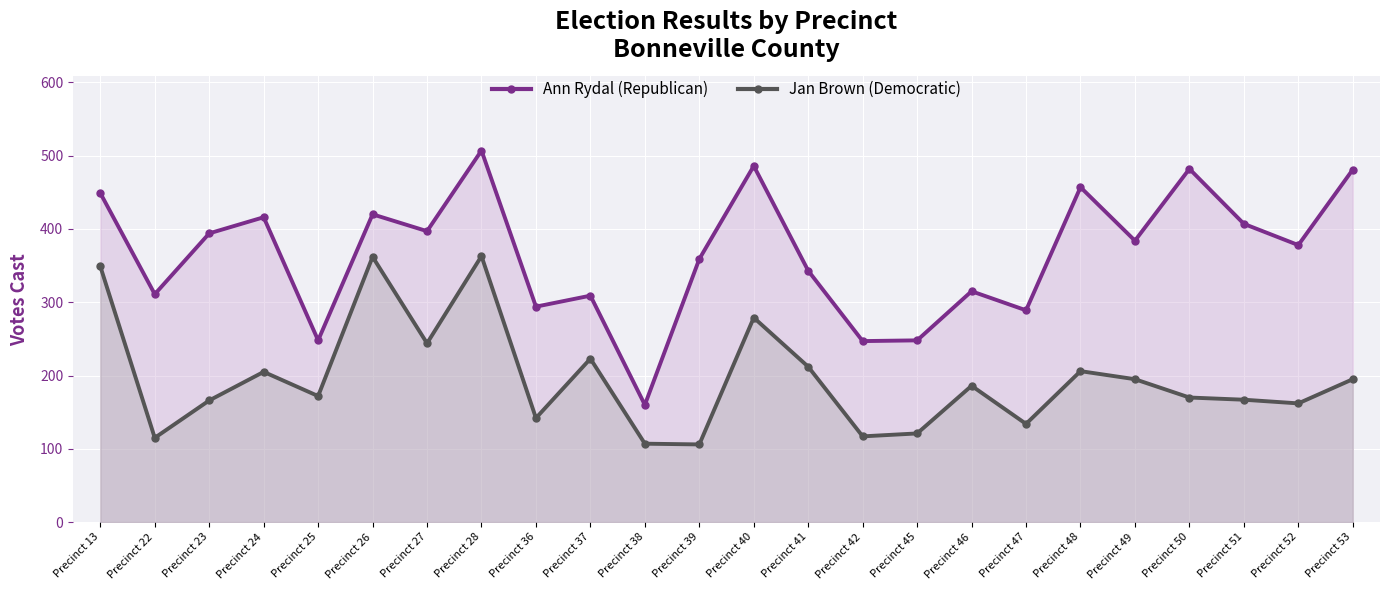

What is the maximum value shown in the chart?

507